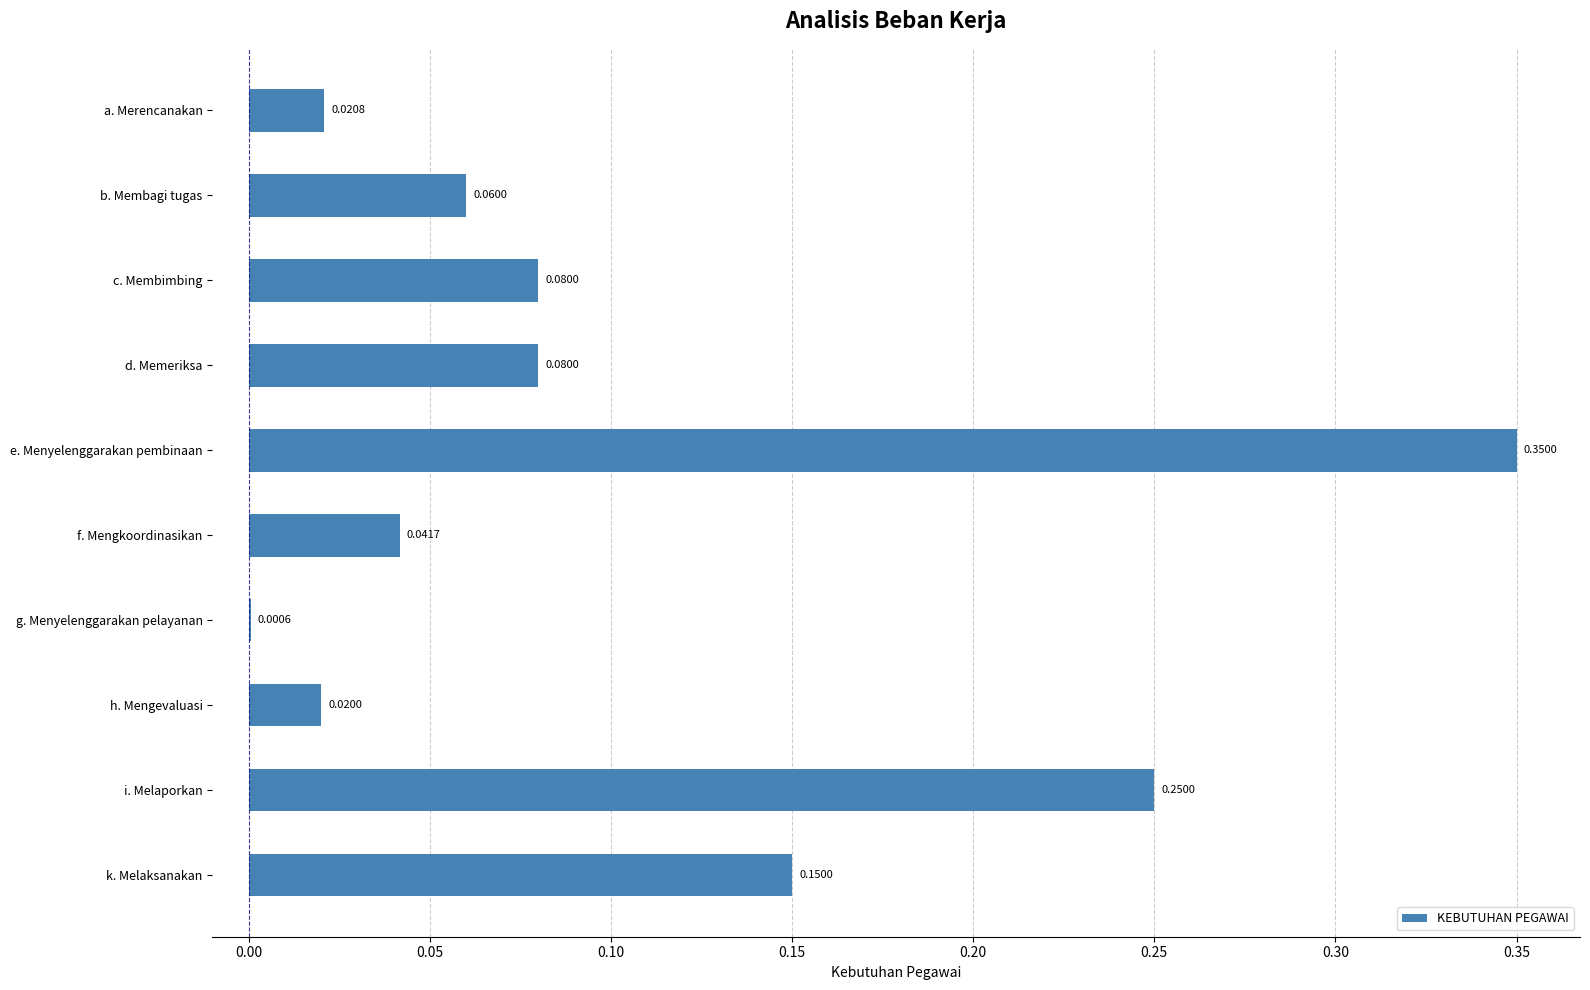

What is the sum of all values?

1.1